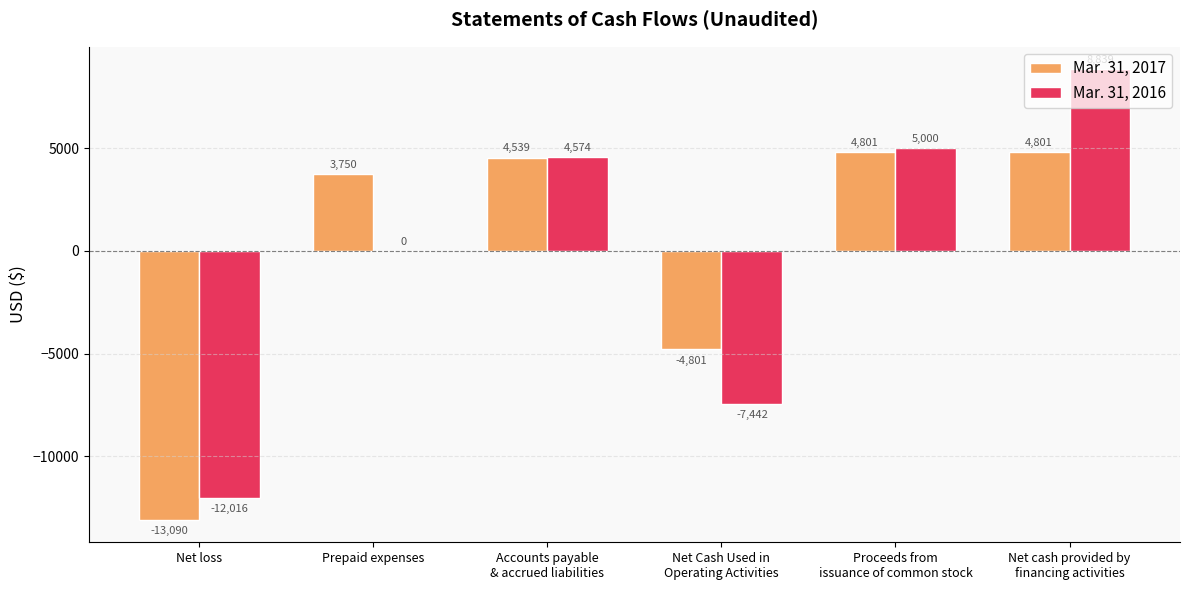

What is the approximate value of Mar. 31, 2017 at Net loss?

-13090